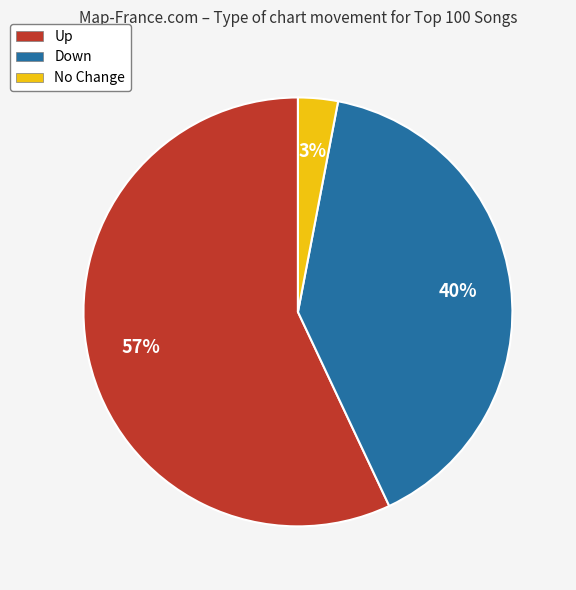

Combined, do Up and No Change account for over 50%?

Yes